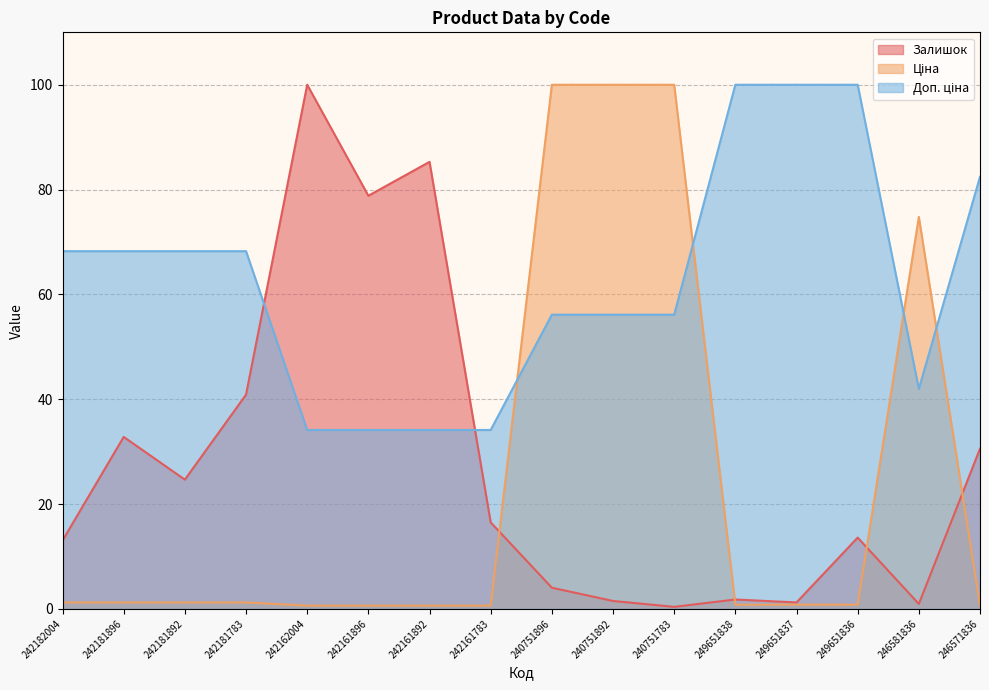

What value does the Доп. ціна series have at 242162004?

34.1